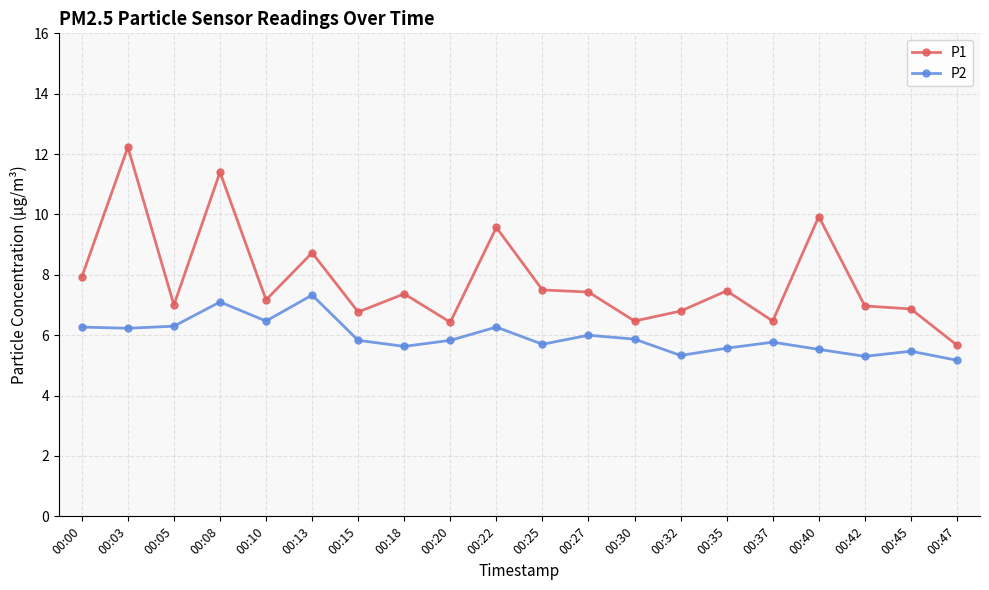

What is the difference between the P1 values at 00:18 and 00:03?

4.9